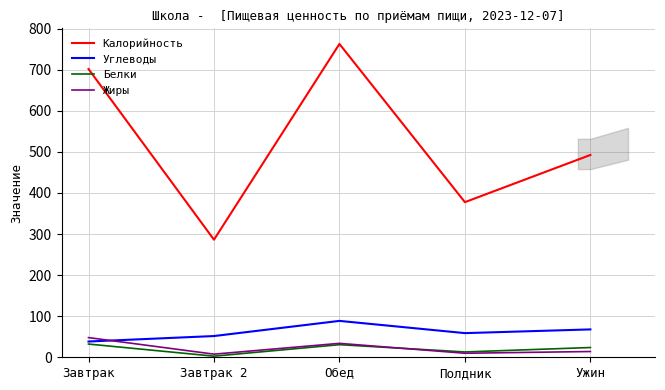

List the series in order of their peak value, lowest first.

Белки, Жиры, Углеводы, Калорийность